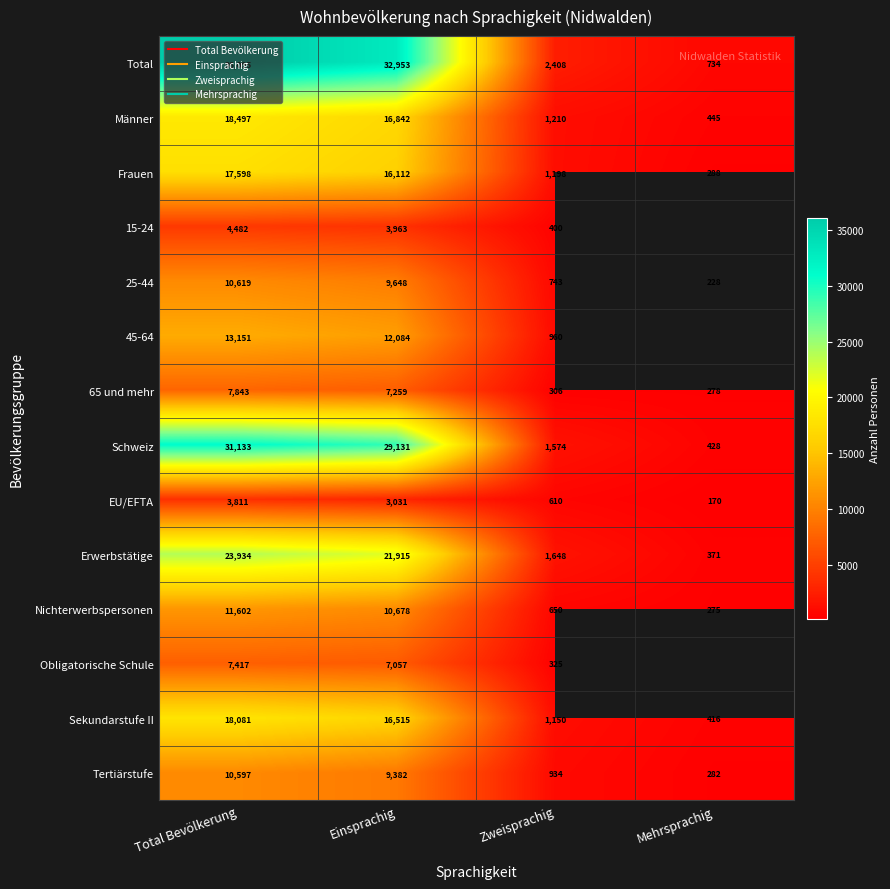

What is the minimum value for Sekundarstufe II?

416.5